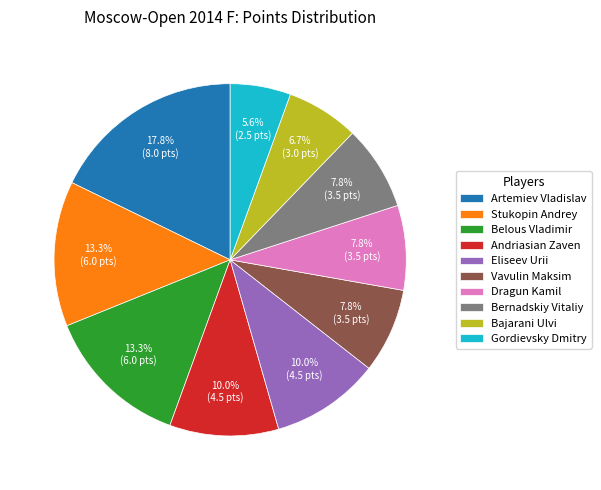

Is there a majority slice in this chart?

No